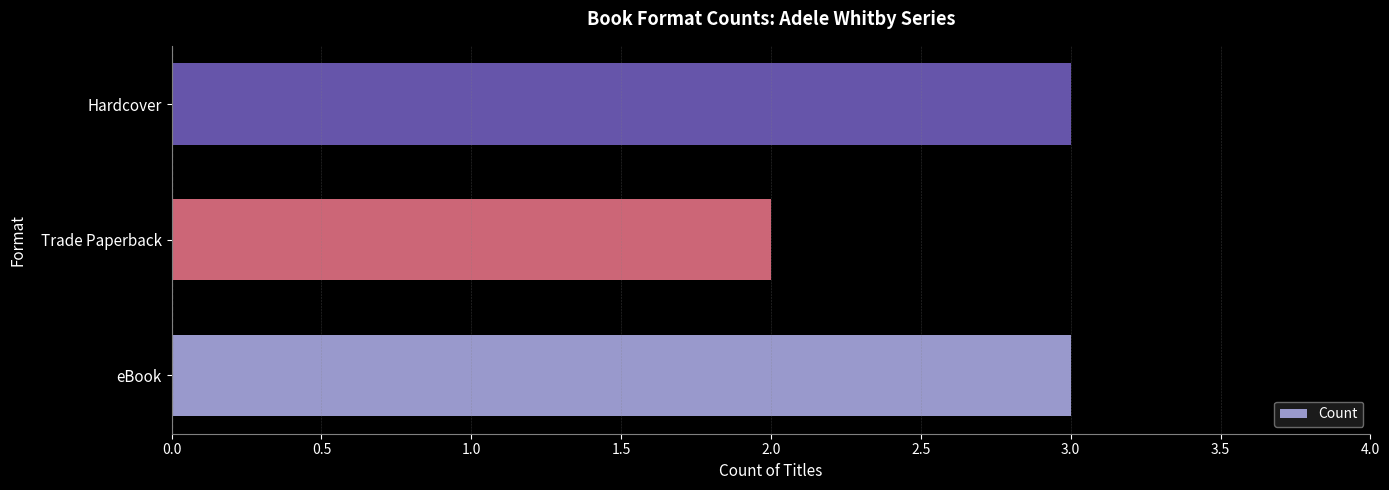

How many series are shown in this chart?

1